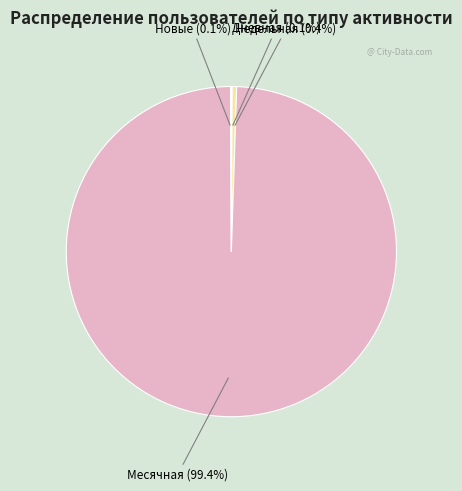

To the nearest percent, what is the difference between the largest and smallest slice percentages?

99%